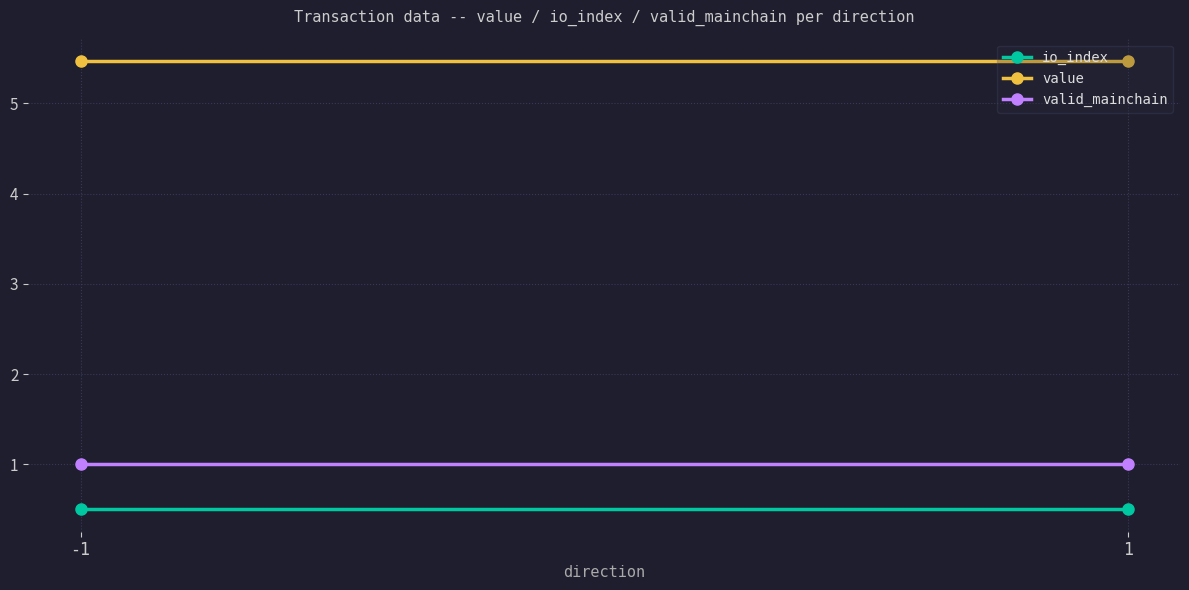

At which category is the sum across all series the highest?

-1